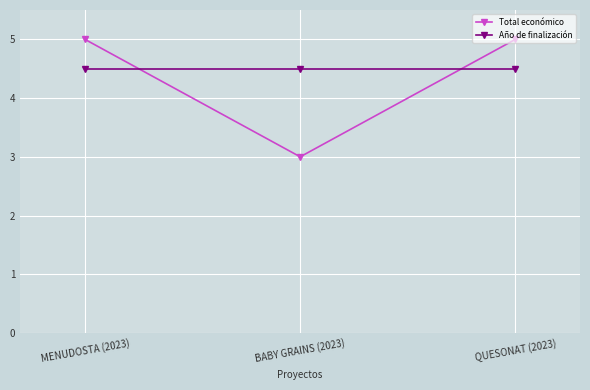

Which series has the largest total across all categories?

Año de finalización